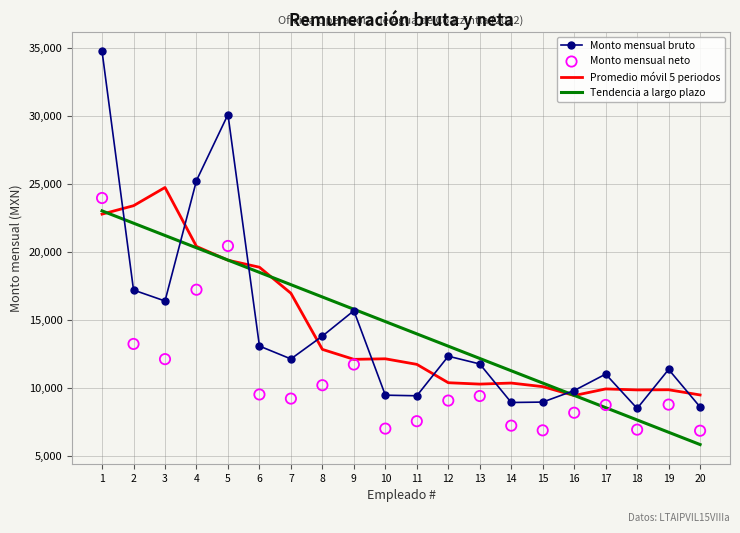

What are all the series names shown in the legend?

Monto mensual bruto, Promedio móvil 5 periodos, Tendencia a largo plazo, Monto mensual neto